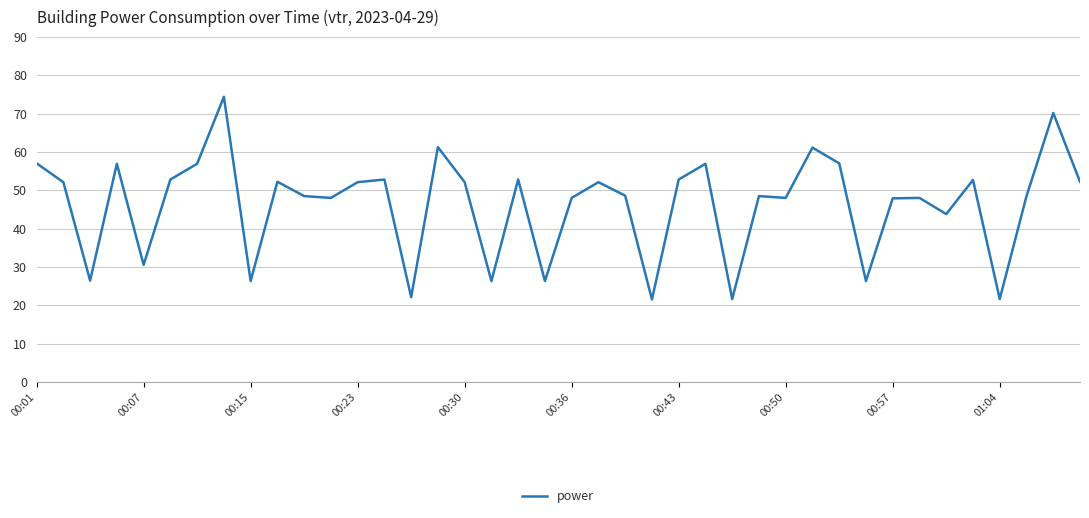

What is the smallest value displayed?

21.6